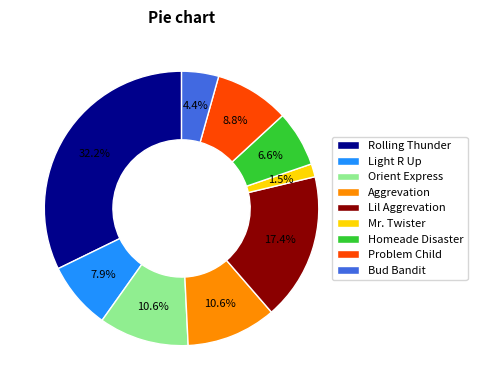

Which slice is the smallest?

Mr. Twister